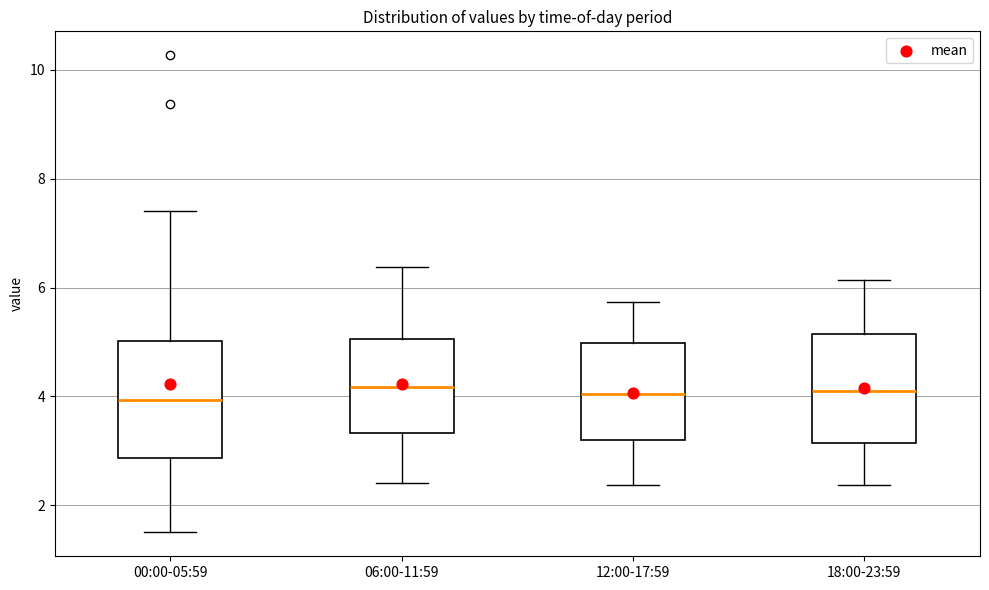

Reading left to right, transcribe this box plot: for each box, give where its median line is, the range the box spans, and where its two whiskers end, as read against the y-axis. The values are not printed on the chart, so give them approximately, as read against the axis.

00:00-05:59: median 4.0, box 2.8 to 5.0, whiskers 1.6 to 7.4
06:00-11:59: median 4.2, box 3.4 to 5.0, whiskers 2.4 to 6.4
12:00-17:59: median 4.0, box 3.2 to 5.0, whiskers 2.4 to 5.8
18:00-23:59: median 4.2, box 3.2 to 5.2, whiskers 2.4 to 6.2